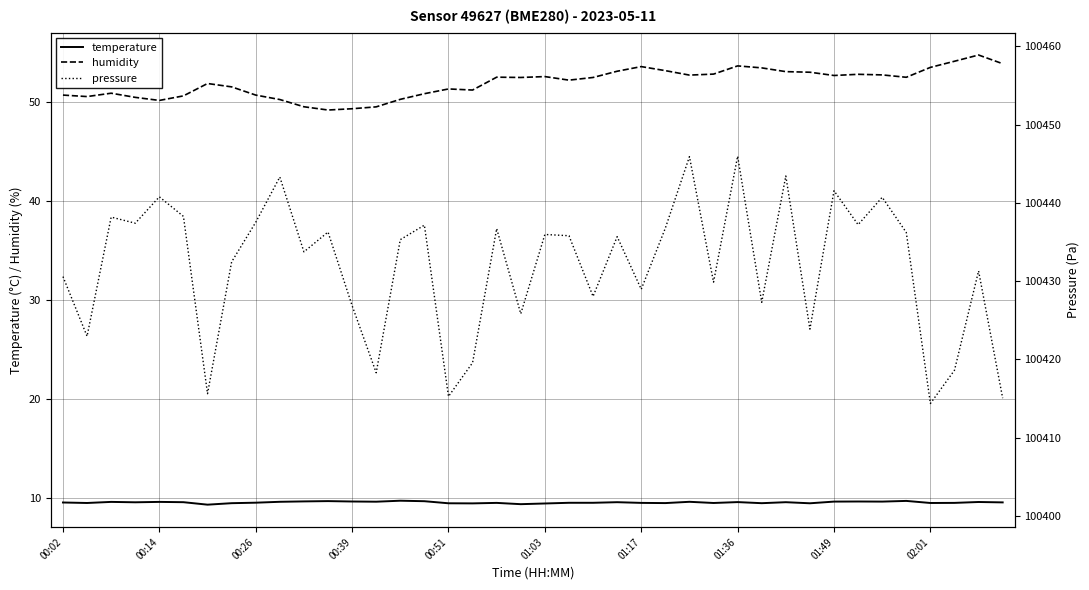

Is it true that humidity equals 53.5 at 02:01?

True